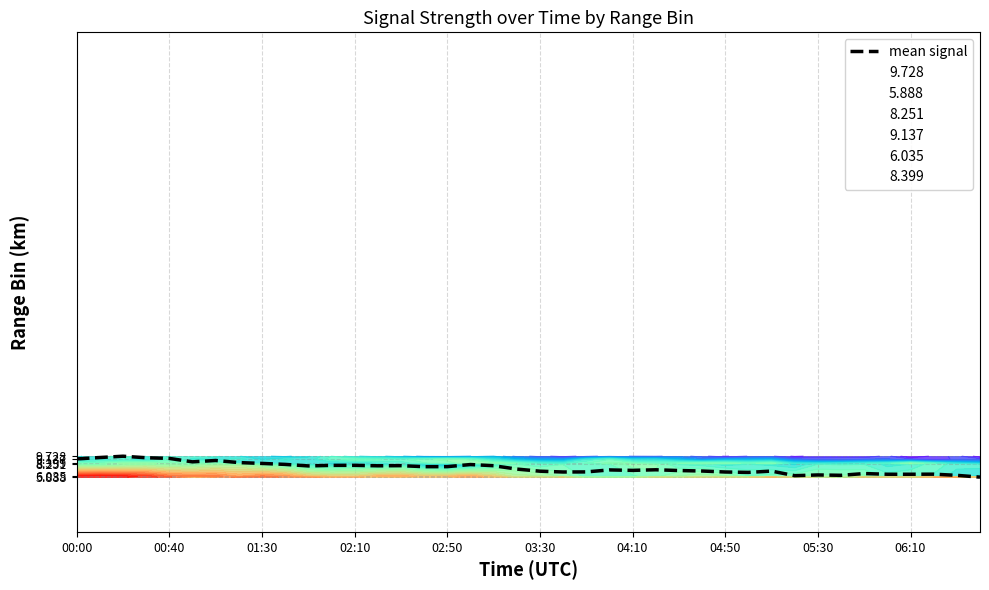

The value of mean signal at 03:30 is 7.0. True or false?

True